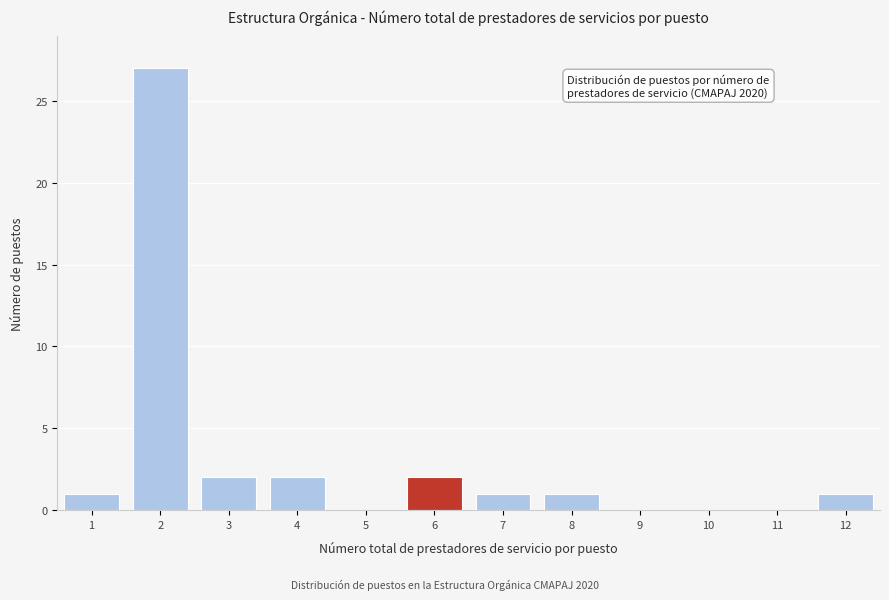

Reading right to left, transcribe all the data shown in this chart.

12=1	11=0	10=0	9=0	8=1	7=1	6=2	5=0	4=2	3=2	2=27	1=1